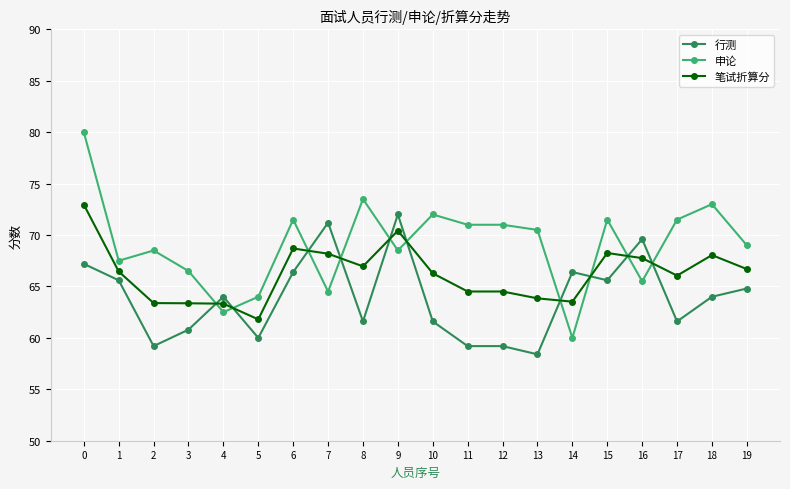

Rank the series by their average value, from lowest to highest.

行测, 笔试折算分, 申论